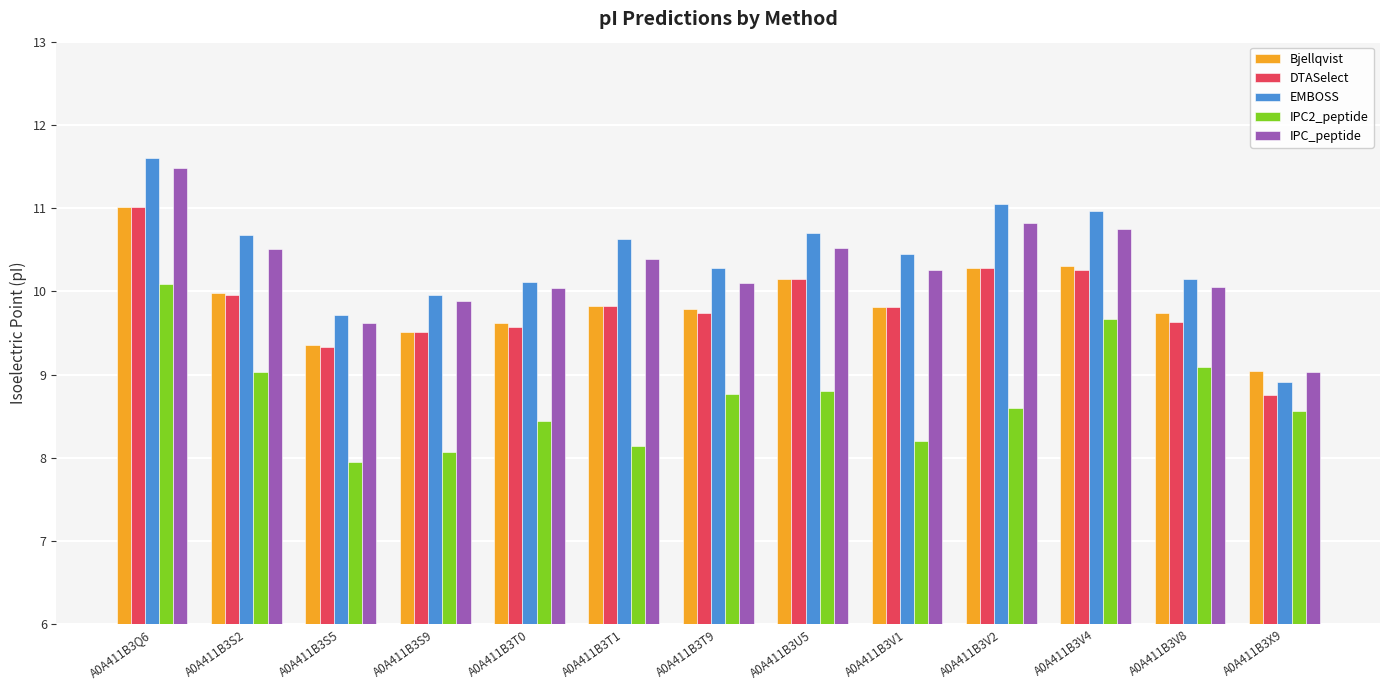

Rank the series at A0A411B3T9 from highest to lowest value.

EMBOSS, IPC_peptide, Bjellqvist, DTASelect, IPC2_peptide